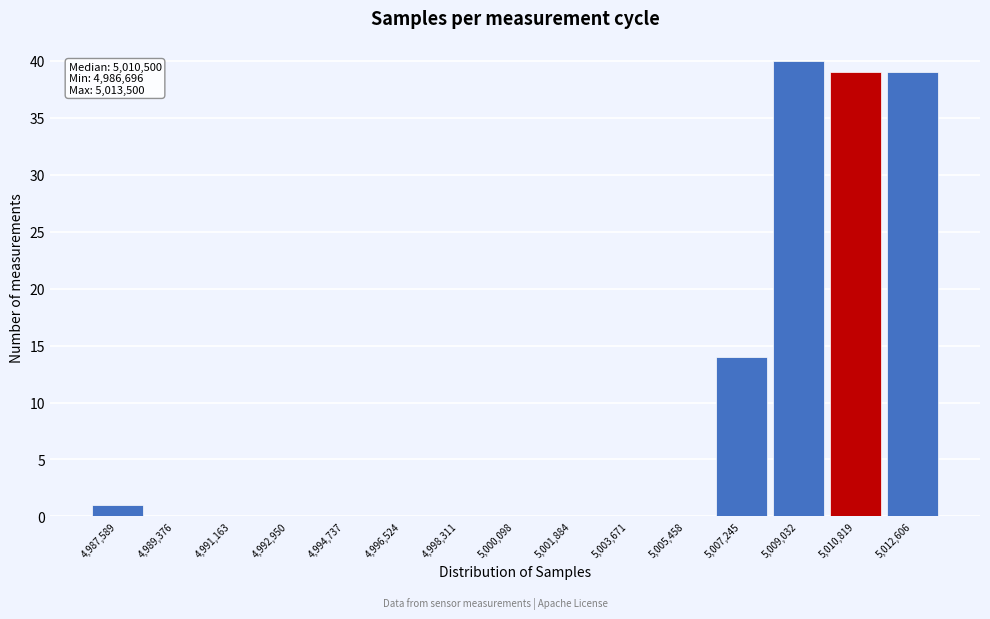

Which range on the x-axis has the tallest bar?

5008200 to 5010000